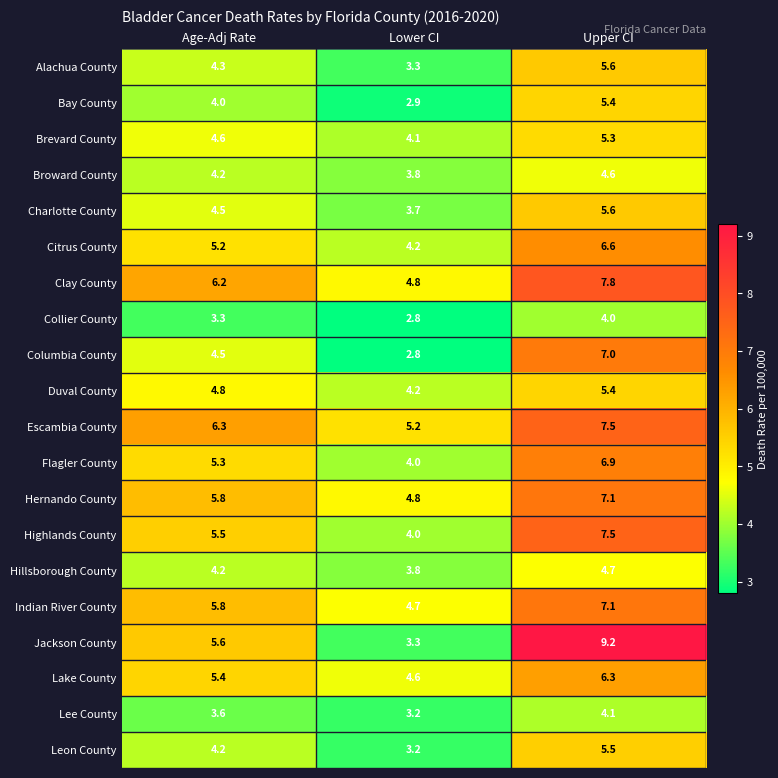

List the labels in order of Flagler County value, largest first.

Upper CI, Age-Adj Rate, Lower CI